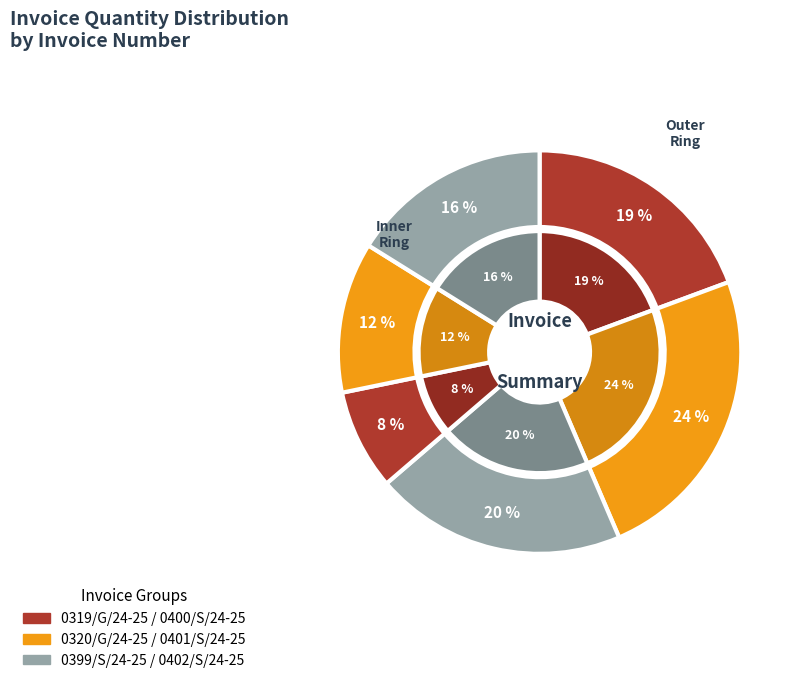

What percentage is the 0319/G/24-25 slice, to the nearest percent?

19%